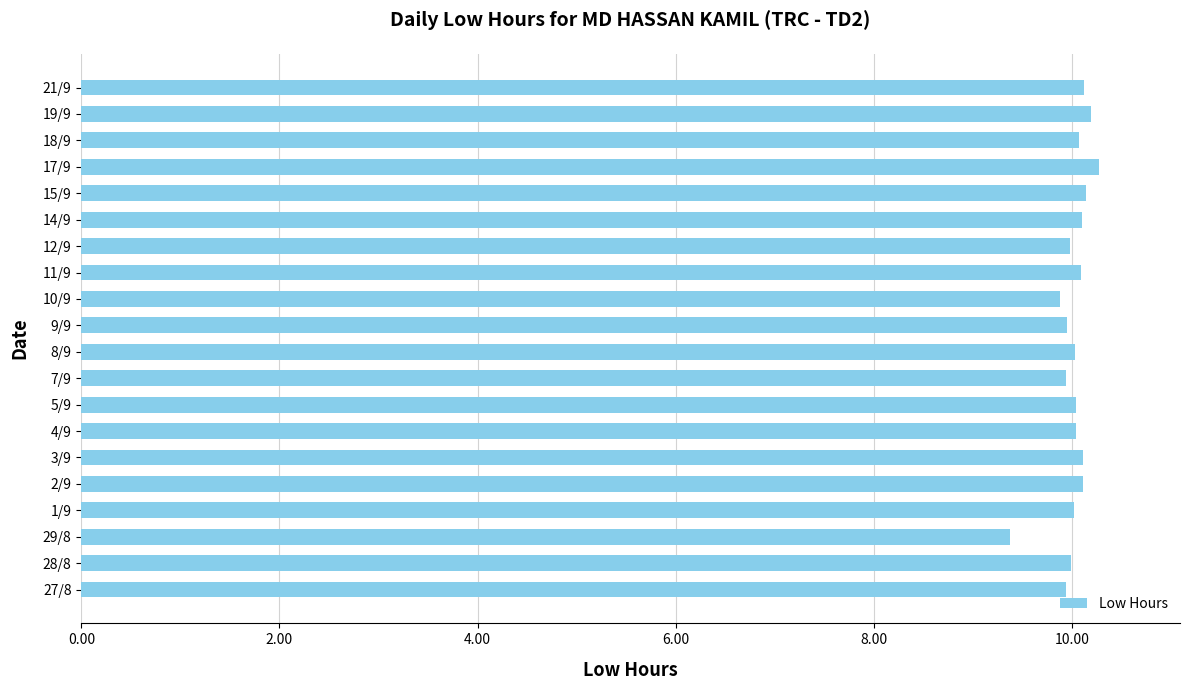

What is the ratio of the value at 17/9 to the value at 28/8?

1.0